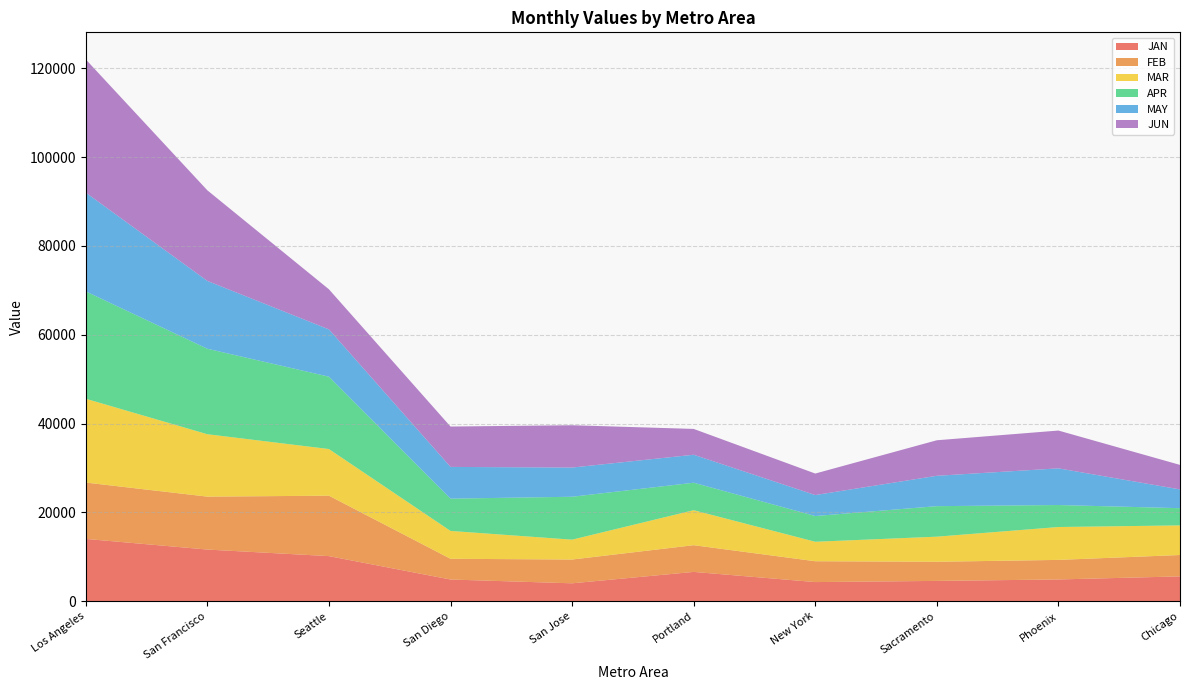

Reading left to right, extract all data points from this chart.

JAN: Los Angeles=14023.2	San Francisco=11624.3	Seattle=10146.1	San Diego=4877.6	San Jose=4021.7	Portland=6590.2	New York=4299.1	Sacramento=4563.7	Phoenix=4889.3	Chicago=5580.8
FEB: Los Angeles=12690.0	San Francisco=11919.9	Seattle=13609.5	San Diego=4667.1	San Jose=5355.6	Portland=6015.6	New York=4693.6	Sacramento=4308.5	Phoenix=4404.9	Chicago=4814.4
MAR: Los Angeles=18874.1	San Francisco=14059.3	Seattle=10508.3	San Diego=6277.5	San Jose=4476.1	Portland=7879.9	New York=4387.7	Sacramento=5655.8	Phoenix=7408.1	Chicago=6671.5
APR: Los Angeles=24181.9	San Francisco=19248.6	Seattle=16299.3	San Diego=7266.9	San Jose=9664.2	Portland=6190.1	New York=5797.2	Sacramento=6868.4	Phoenix=4949.8	Chicago=3874.6
MAY: Los Angeles=22252.5	San Francisco=15275.6	Seattle=10650.4	San Diego=7148.5	San Jose=6575.5	Portland=6304.9	New York=4723.7	Sacramento=6842.3	Phoenix=8261.0	Chicago=4228.8
JUN: Los Angeles=29997.2	San Francisco=20406.0	Seattle=9029.0	San Diego=9092.1	San Jose=9531.2	Portland=5813.8	New York=4842.4	Sacramento=8001.4	Phoenix=8515.2	Chicago=5519.3